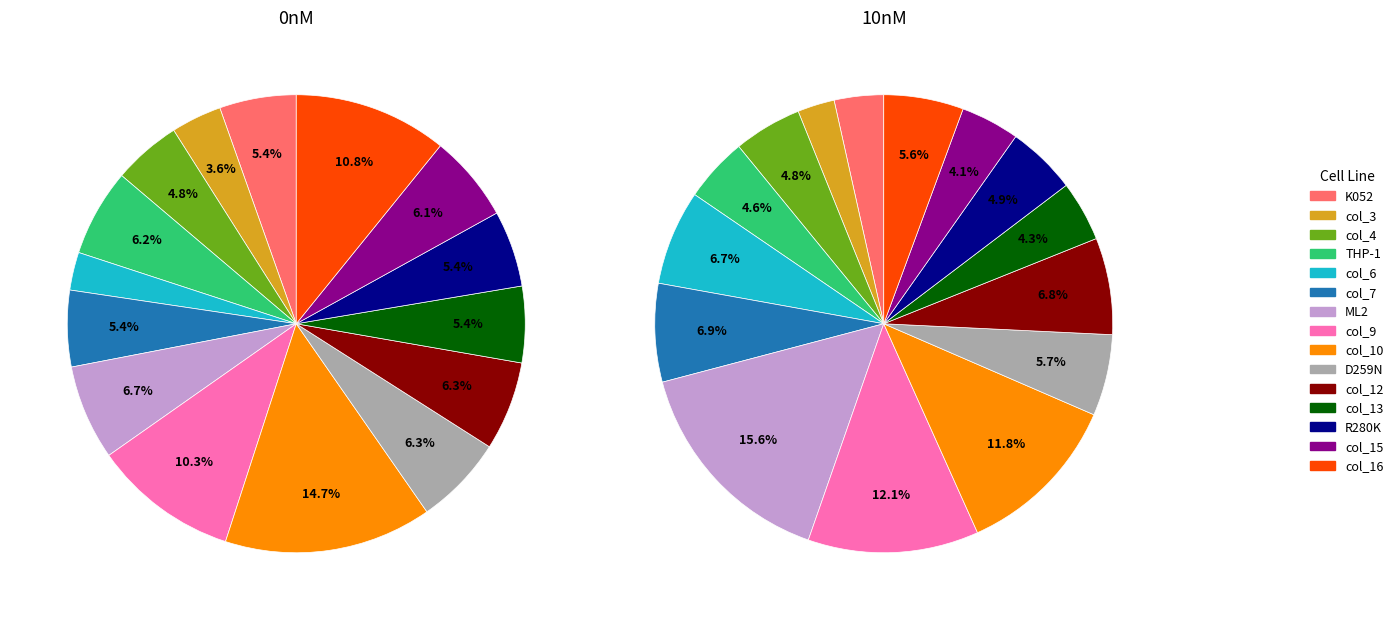

Is the sum of col_9 and col_3 greater than half?

No